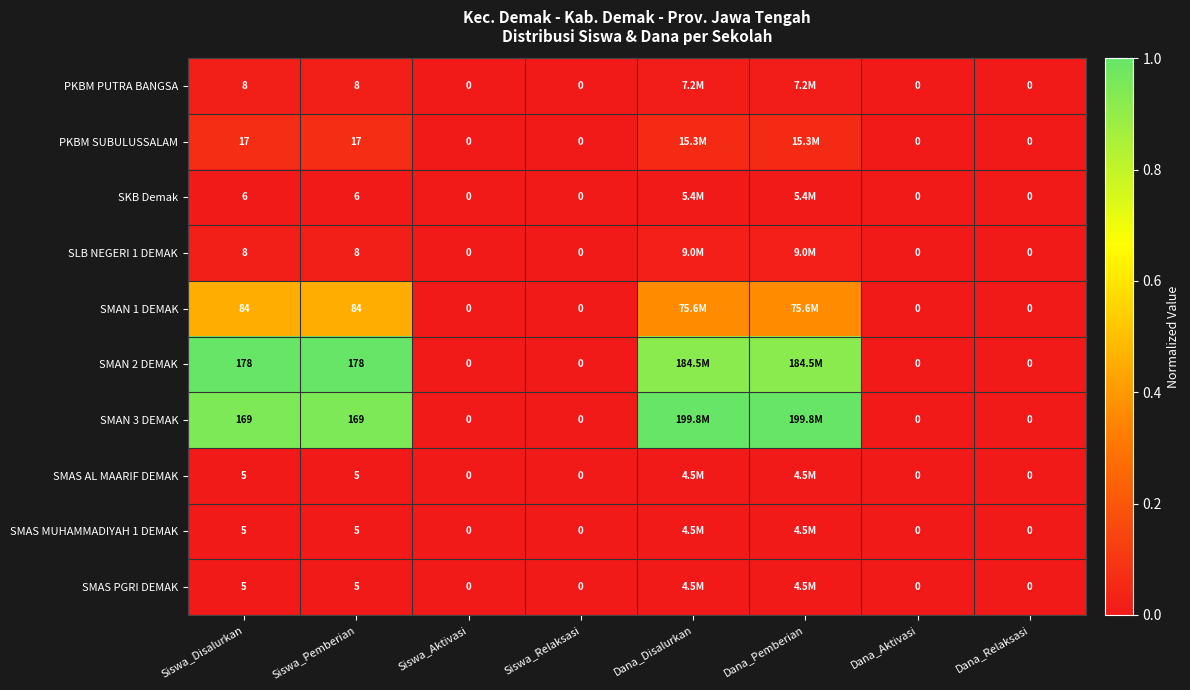

Is the value of SMAN 3 DEMAK at Siswa_Aktivasi greater than the value of SMAS MUHAMMADIYAH 1 DEMAK at Siswa_Pemberian?

No